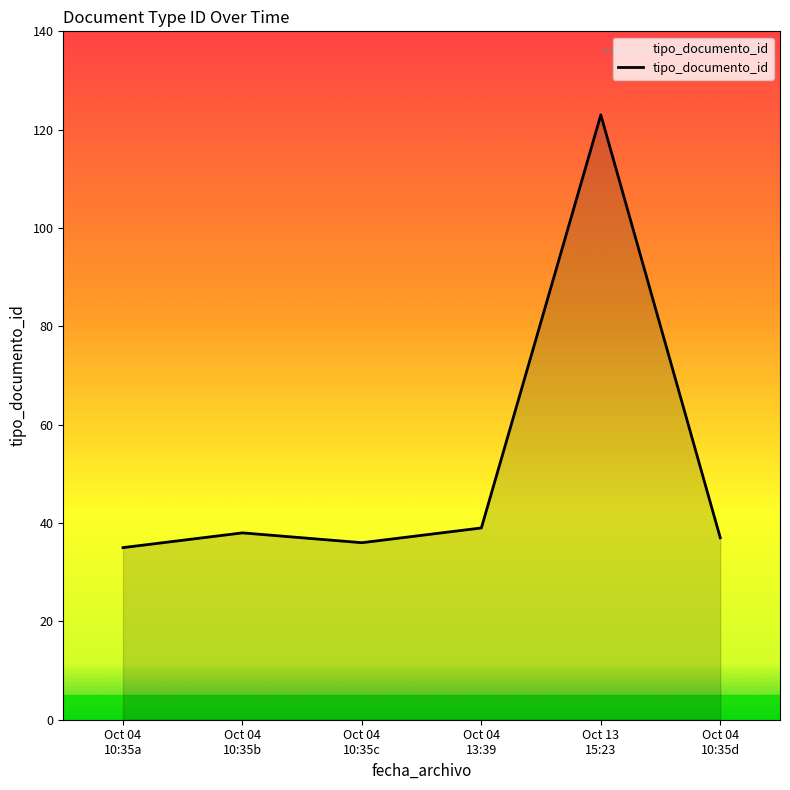

What is the sum of all values?

308